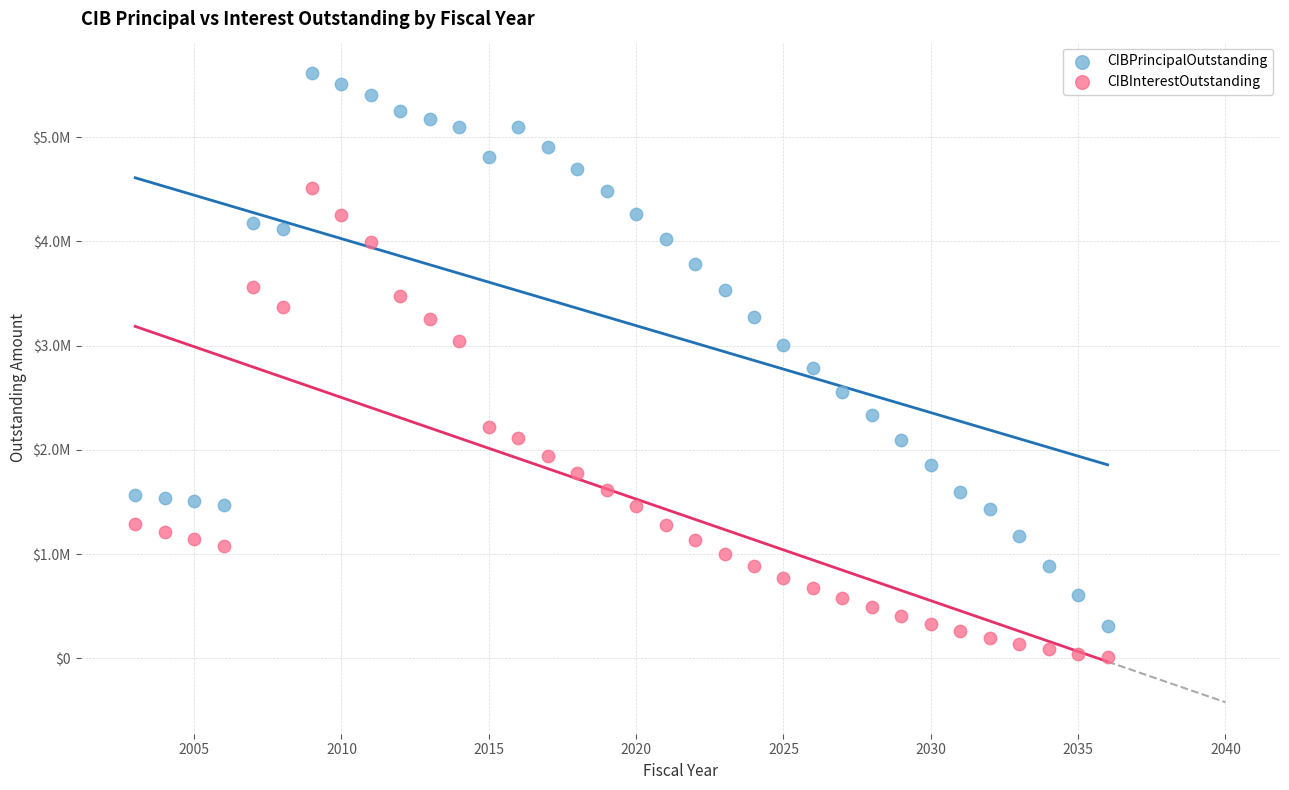

Which series reaches the maximum Y coordinate?

CIBPrincipalOutstanding